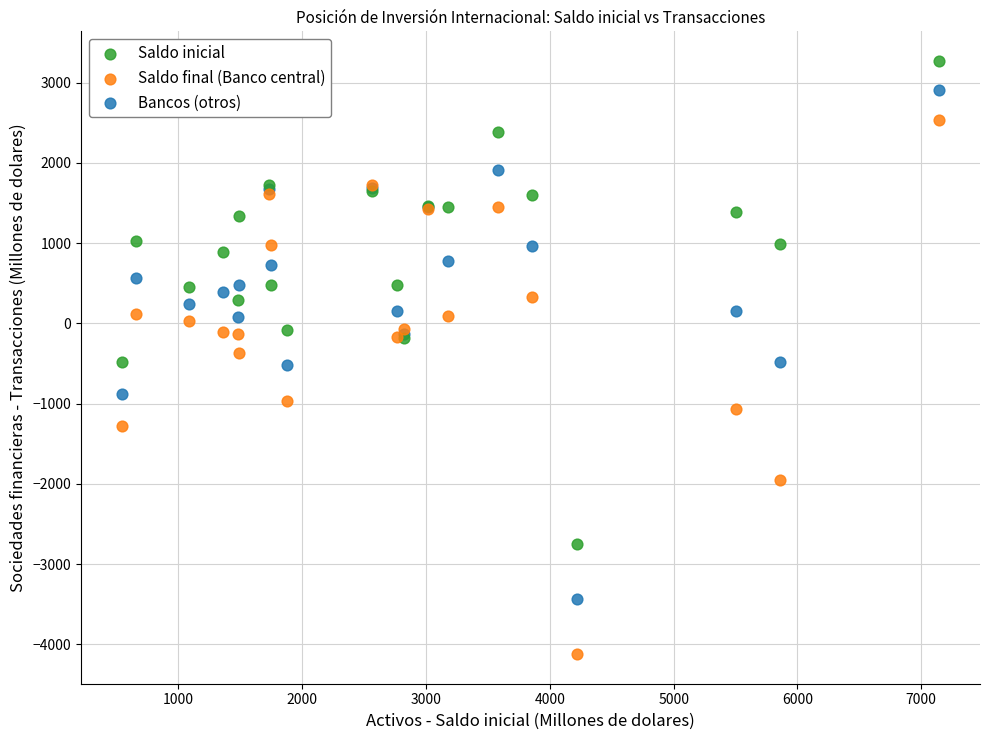

Which series reaches the maximum Y coordinate?

Saldo inicial